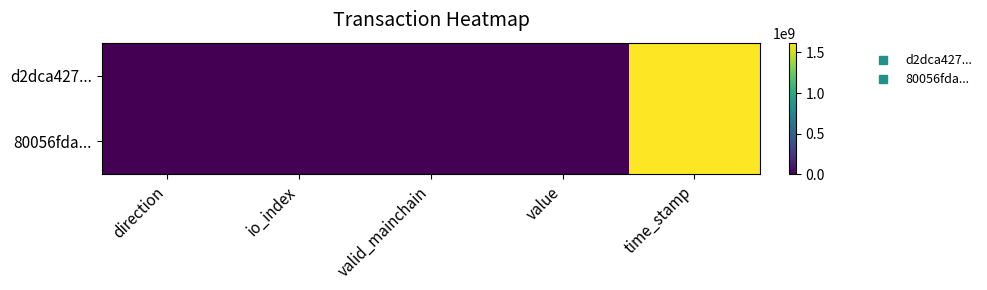

Rank the series by their maximum value, from highest to lowest.

d2dca427..., 80056fda...